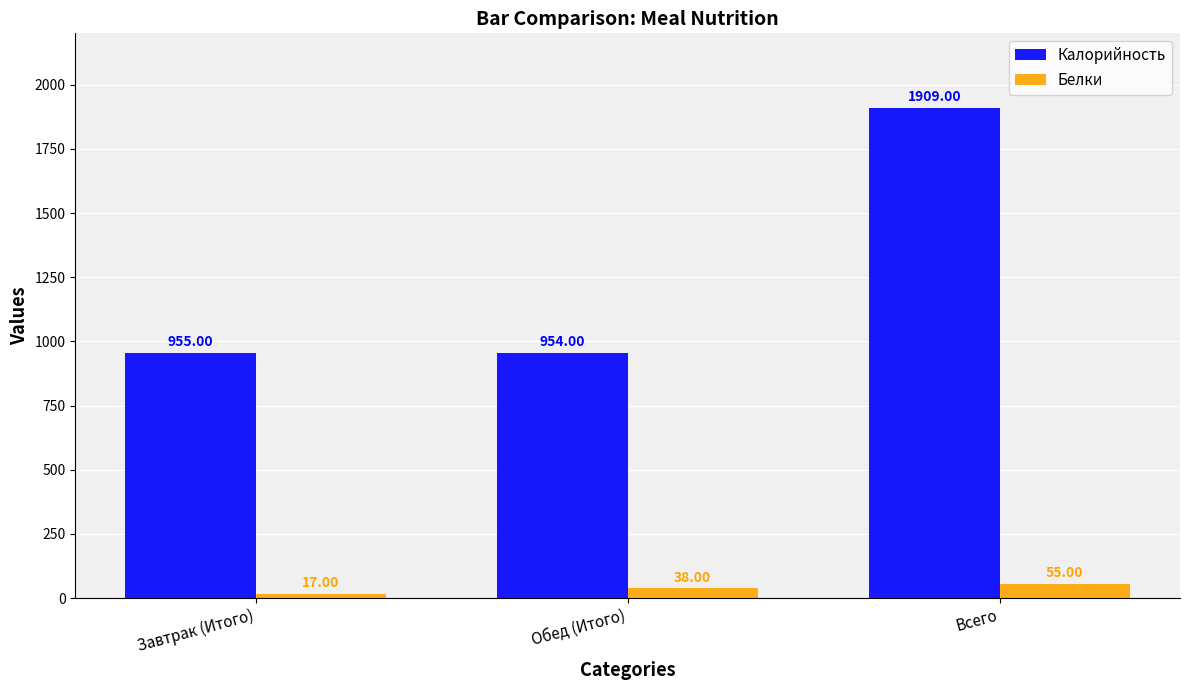

At Завтрак (Итого), list the series in order from largest to smallest.

Калорийность, Белки